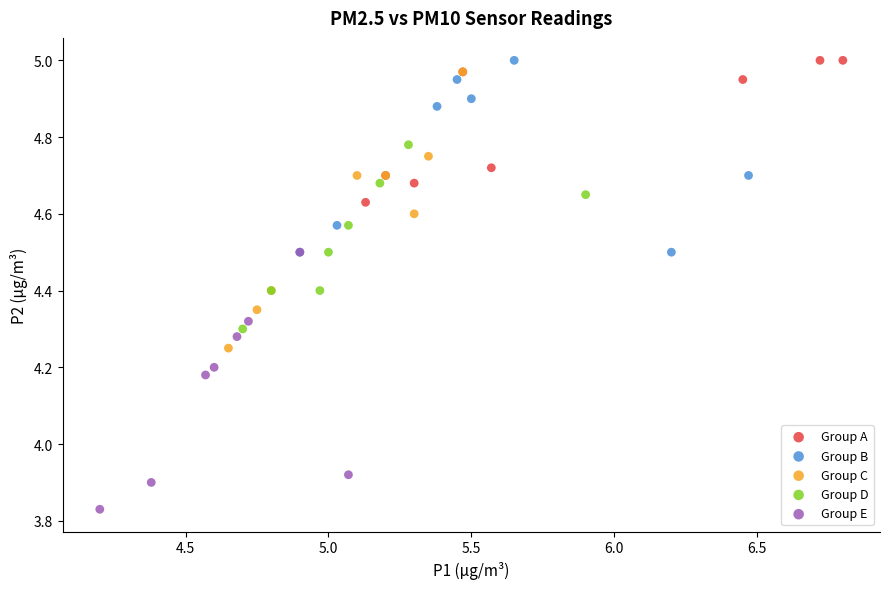

Which series reaches the minimum Y coordinate?

Group E